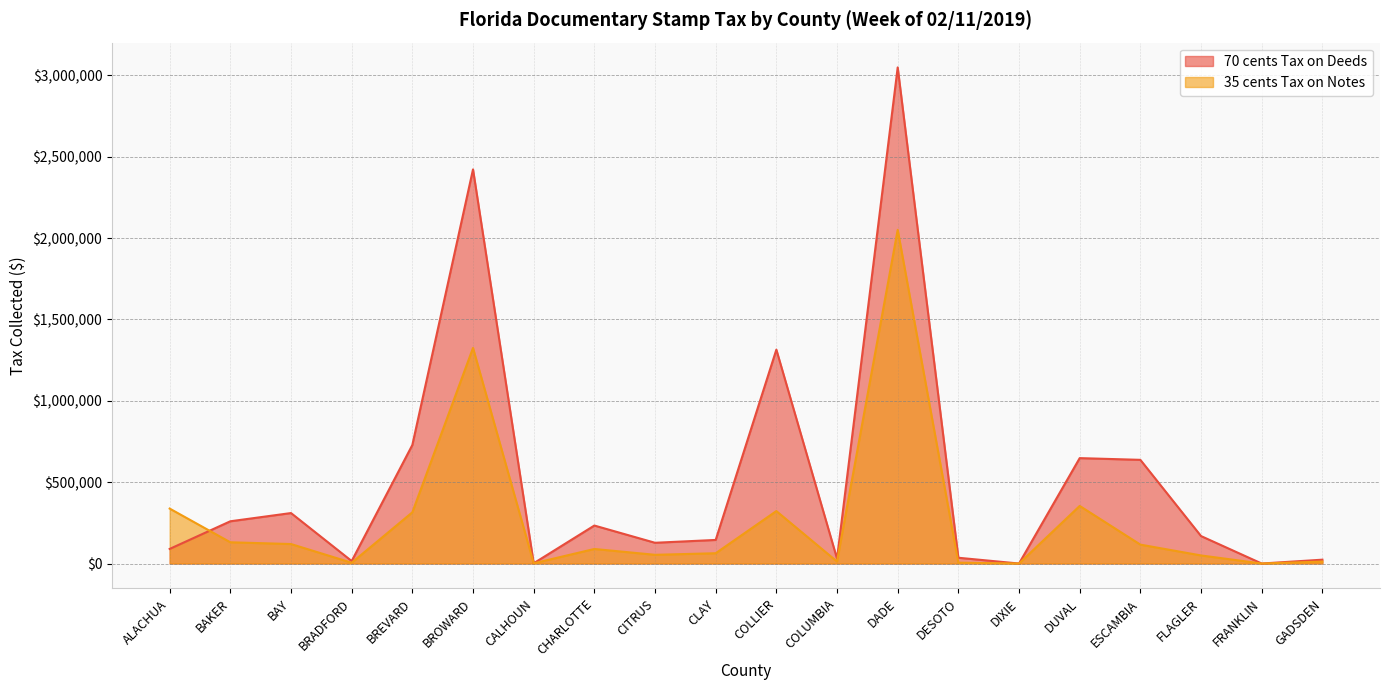

Which series ends up on top after the final intersection of 35 cents Tax on Notes and 70 cents Tax on Deeds?

70 cents Tax on Deeds